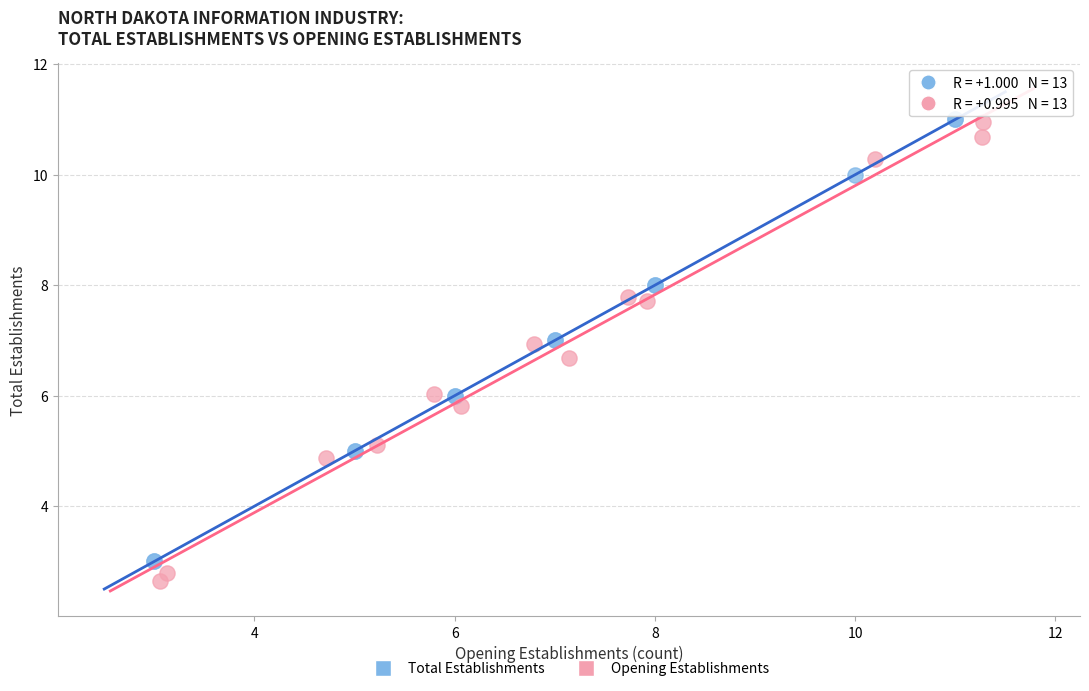

Which series reaches the minimum Y coordinate?

Opening Establishments